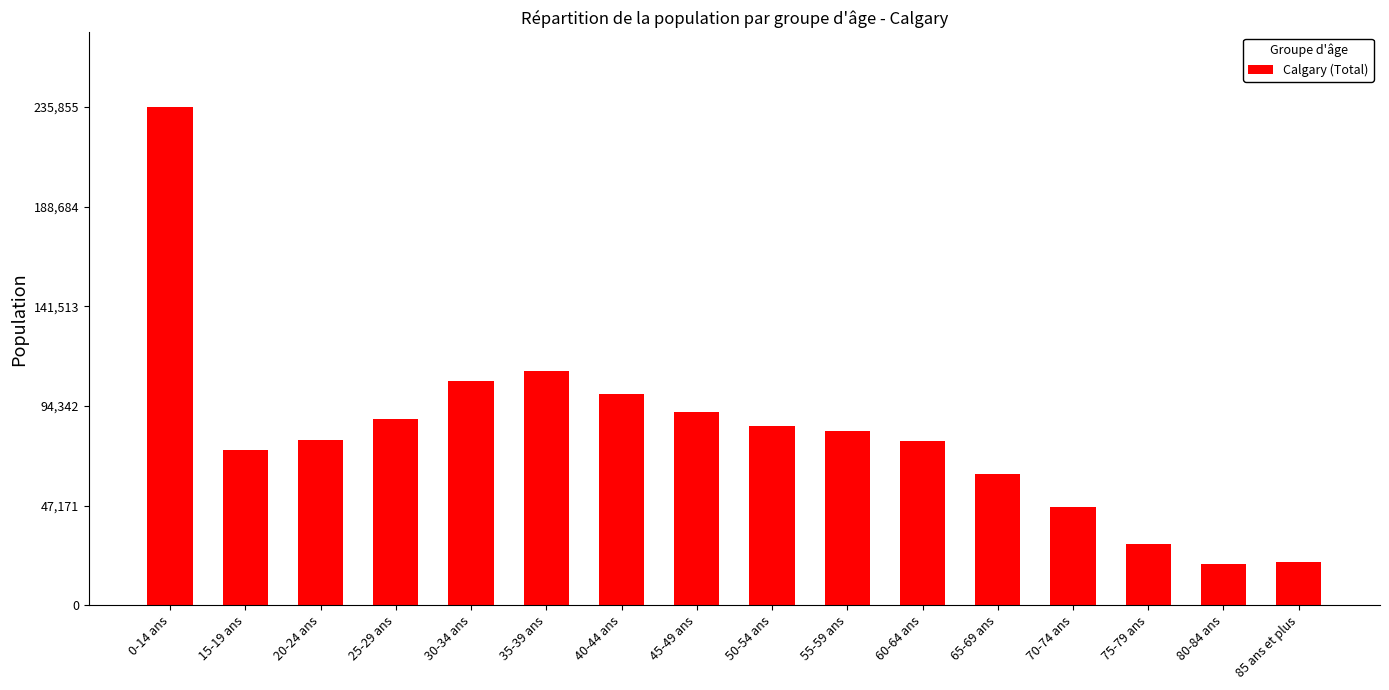

What is the difference between the second highest and second lowest values?

90345